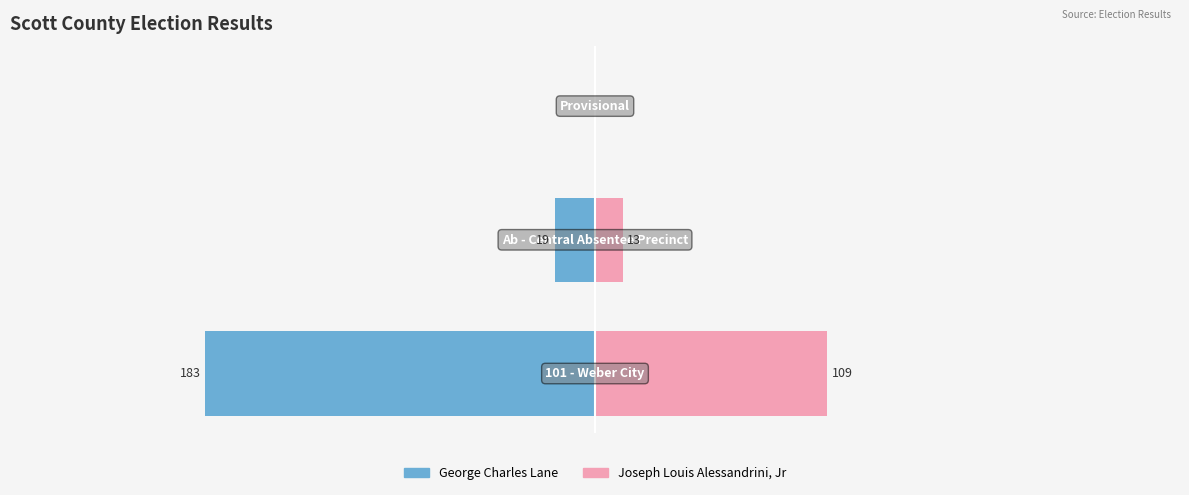

The Joseph Louis Alessandrini, Jr series shows 40 at −100. True or false?

False